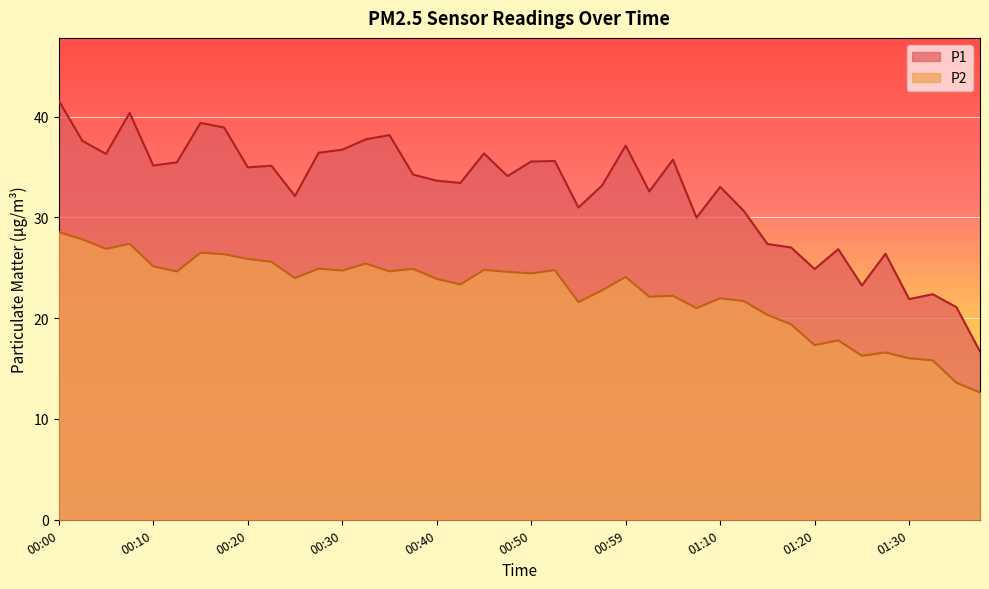

What is the highest value of the P2 series?

28.6